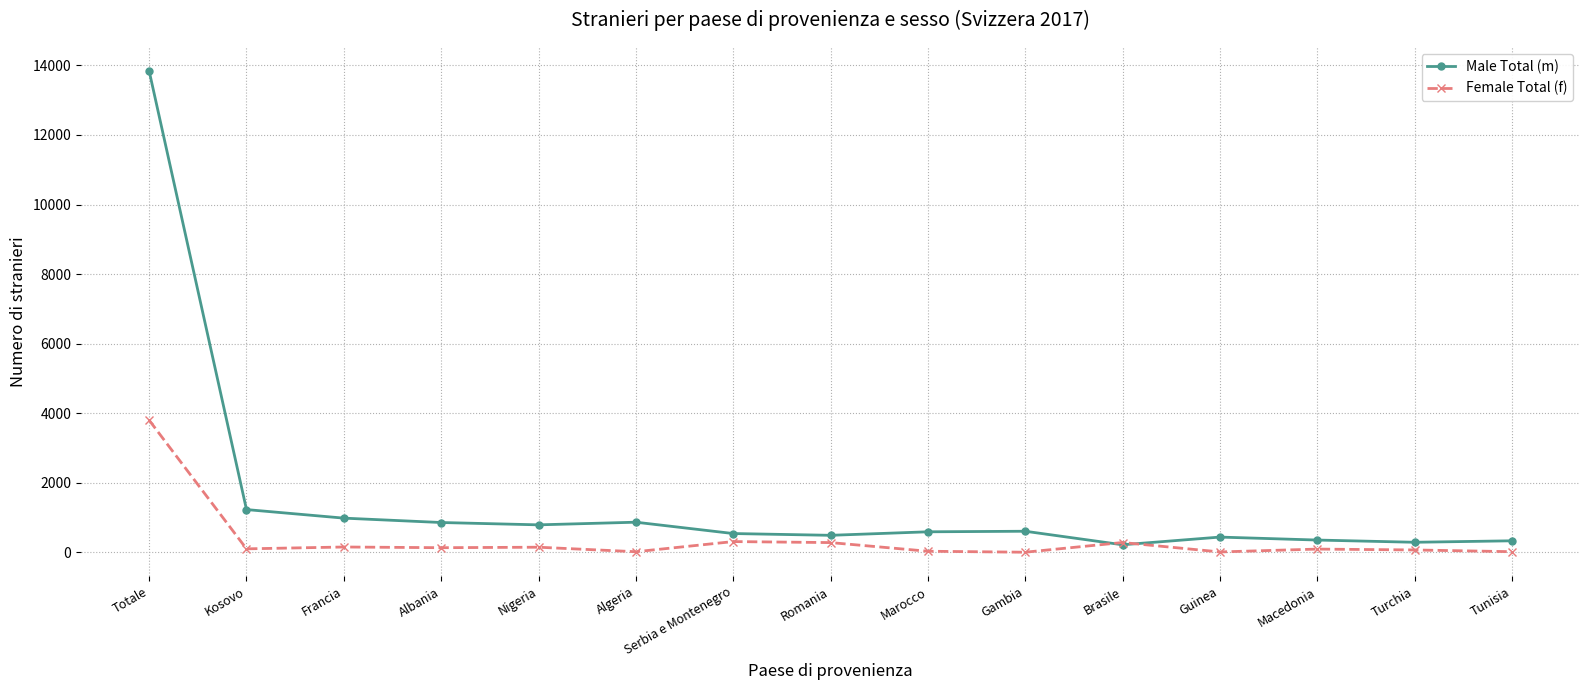

What is the label of the 7th point from the left?

Serbia e Montenegro